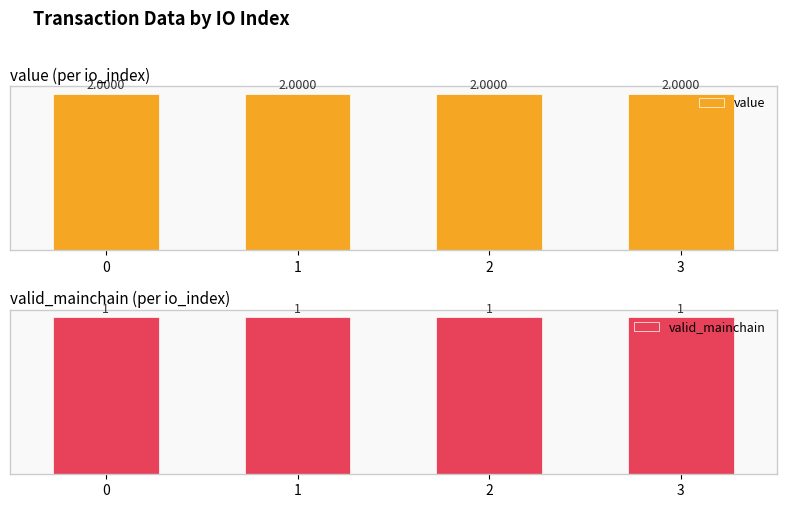

Which has a higher value, 3 or 0?

3